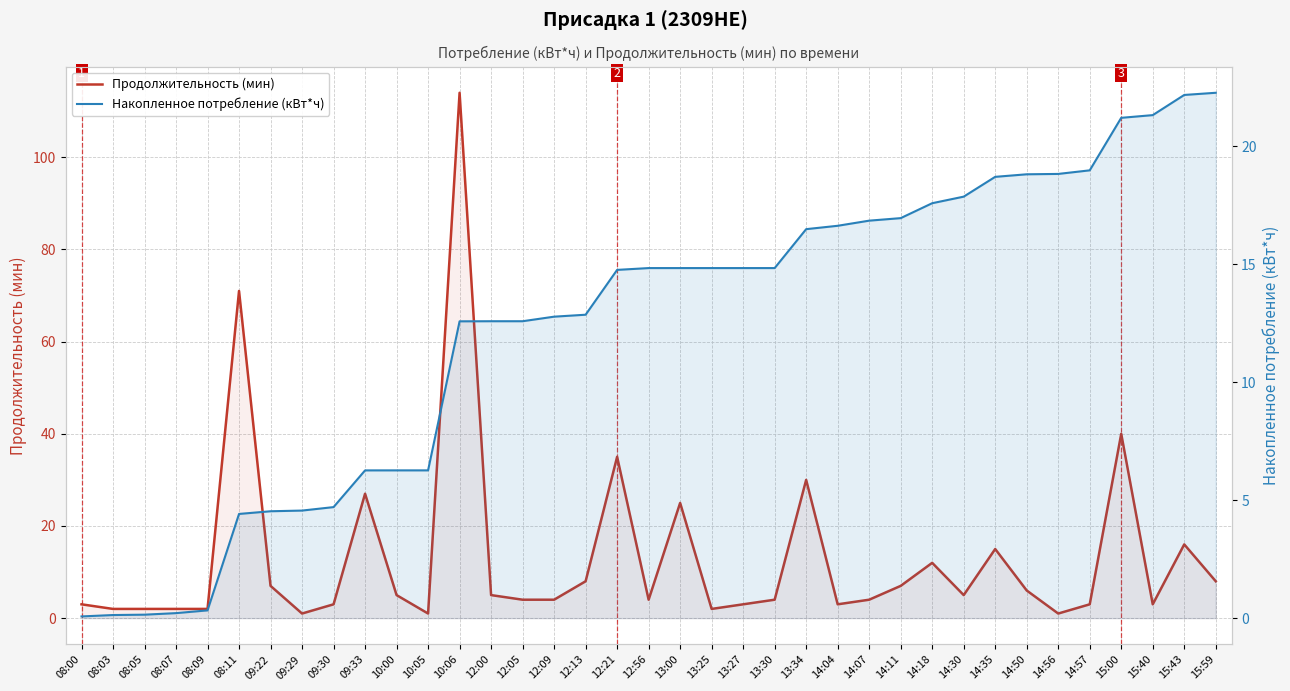

Does the chart display data point markers on the line(s)?

No